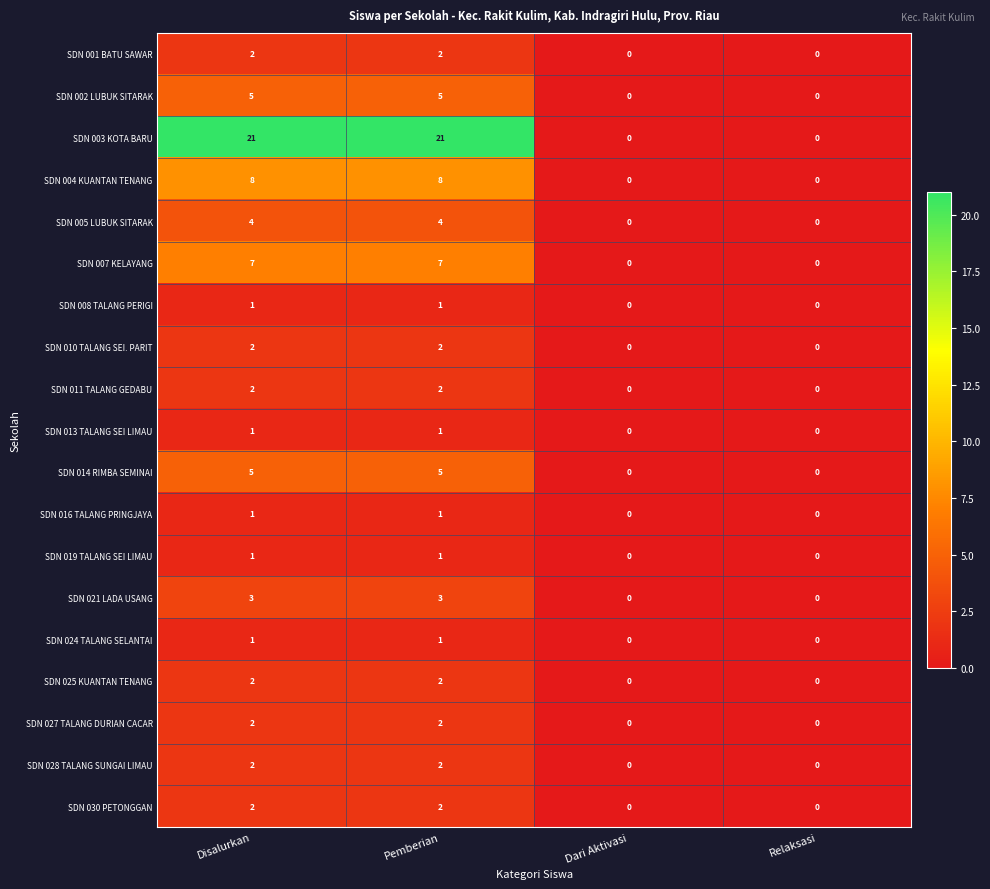

Which series has the widest spread of values?

SDN 003 KOTA BARU